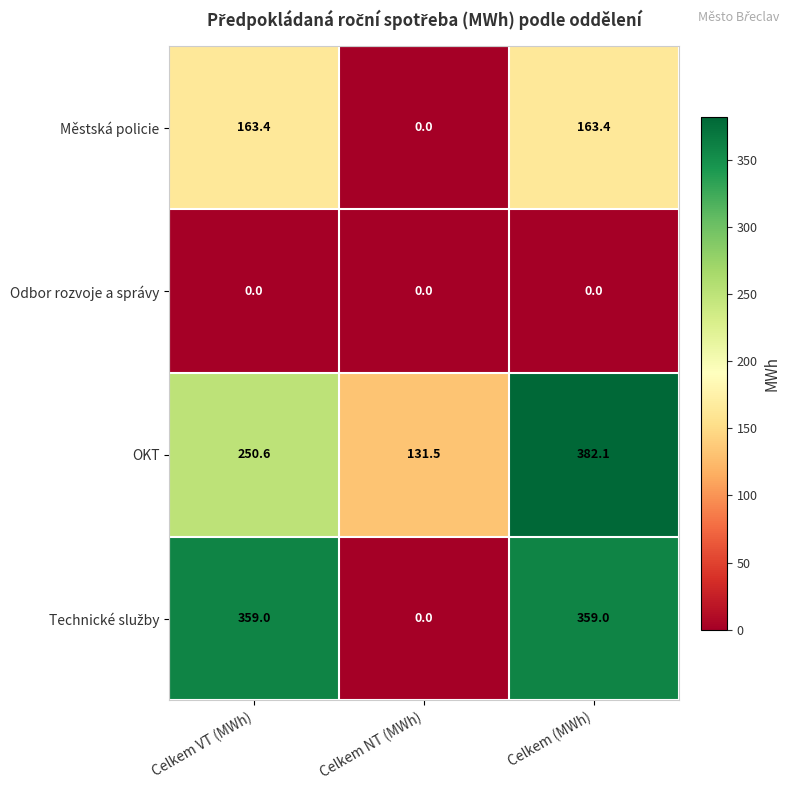

The Odbor rozvoje a správy series shows 0.0 at Celkem (MWh). True or false?

True